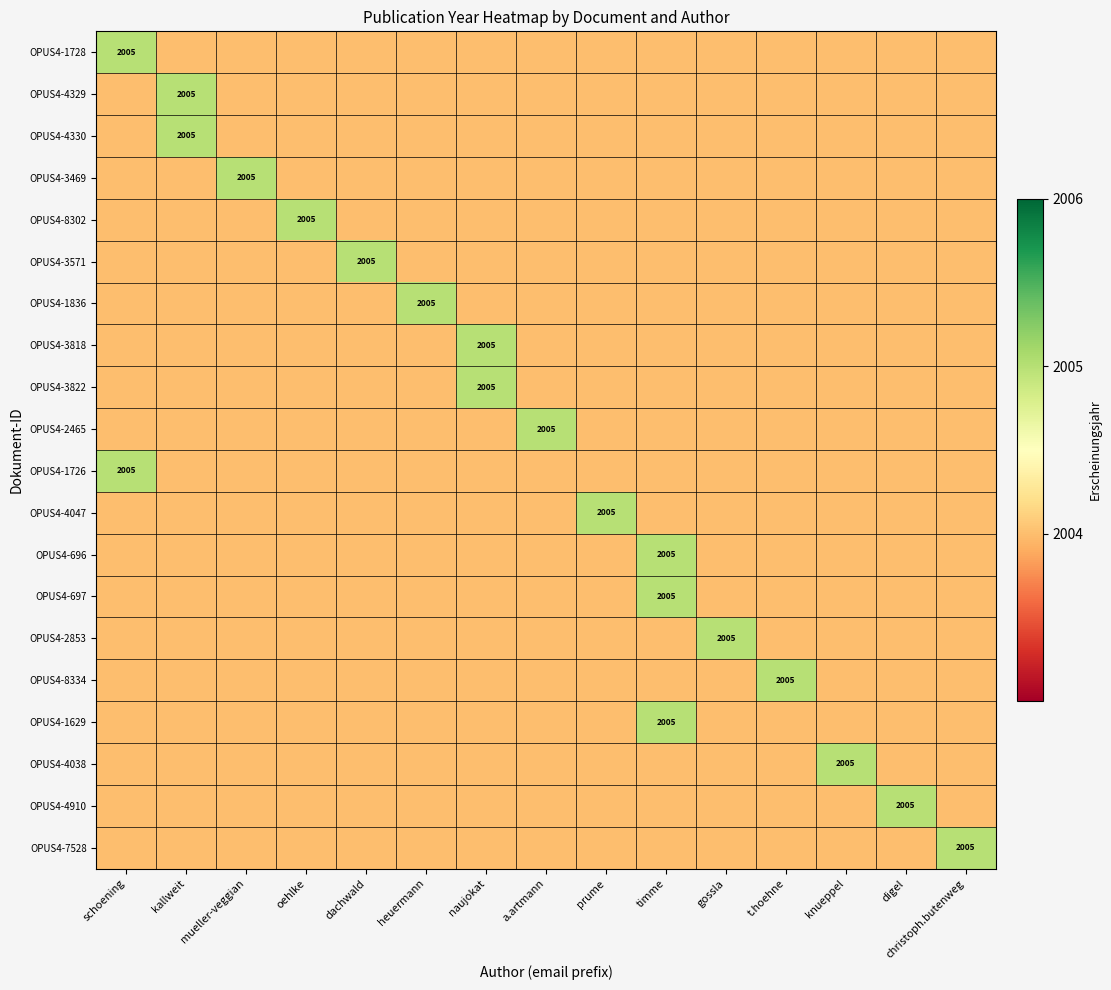

What is the minimum value for OPUS4-4329?

2004